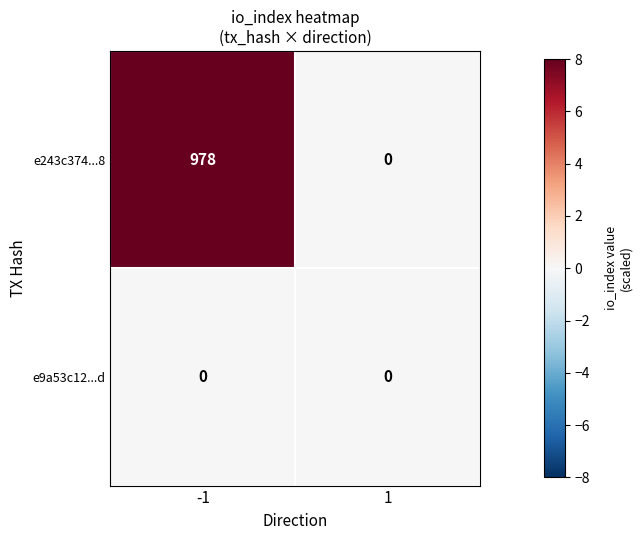

Which series has the largest range (max minus min)?

e243c374...8